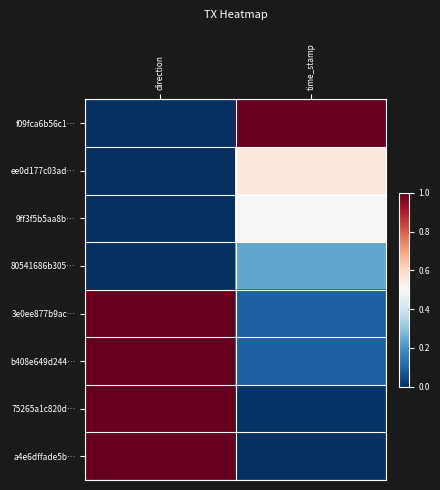

Reading left to right, what are all the values shown in this chart?

f09fca6b56c1…: direction=0.0	time_stamp=1.0
ee0d177c03ad…: direction=0.0	time_stamp=0.6
9ff3f5b5aa8b…: direction=0.0	time_stamp=0.5
80541686b305…: direction=0.0	time_stamp=0.2
3e0ee877b9ac…: direction=1.0	time_stamp=0.1
b408e649d244…: direction=1.0	time_stamp=0.1
75265a1c820d…: direction=1.0	time_stamp=0.0
a4e6dffade5b…: direction=1.0	time_stamp=0.0